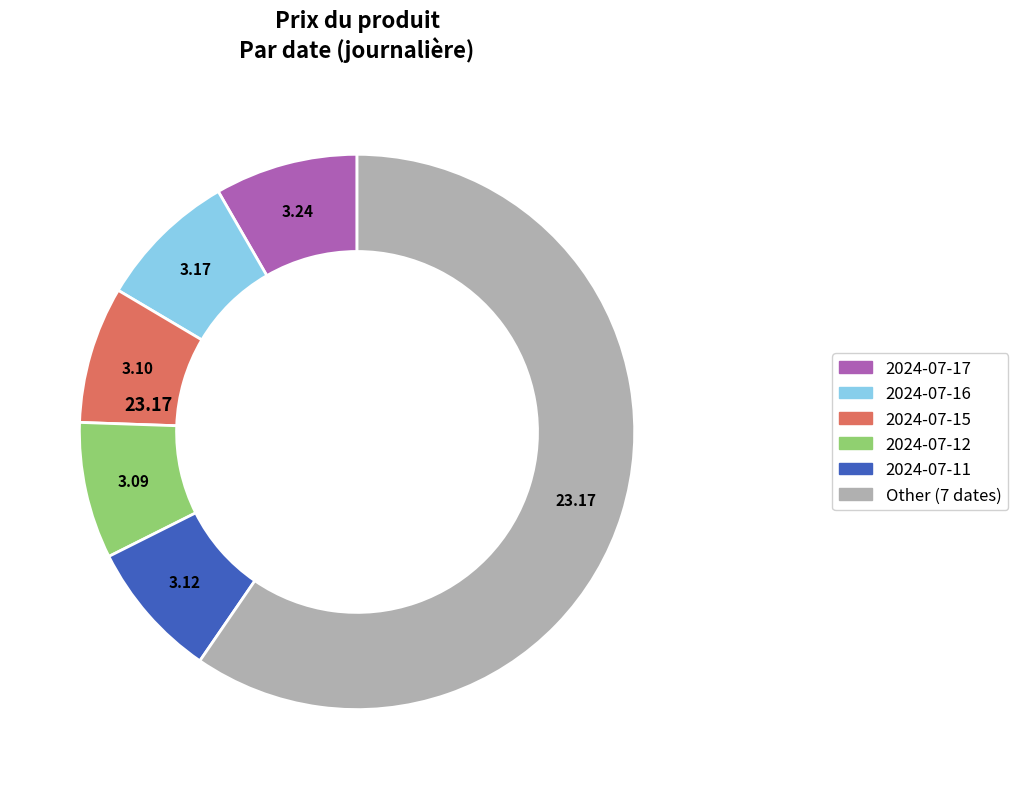

Is there any slice that represents more than half of the pie?

Yes